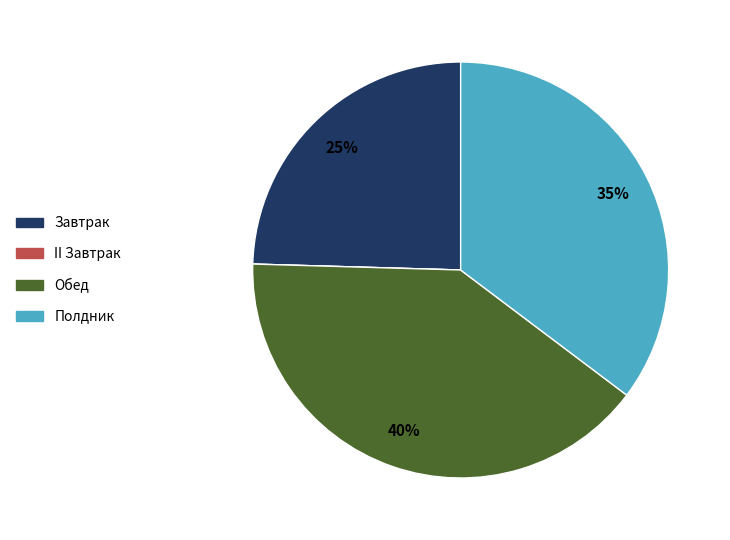

To the nearest percent, what is the average slice percentage?

25%